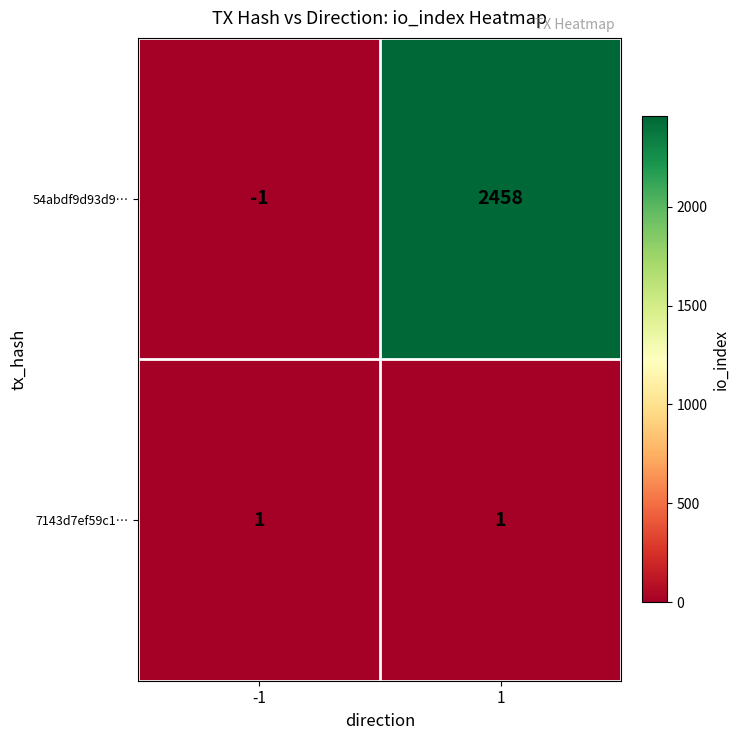

True or false: 54abdf9d93d9… has a value of -2 at -1.

False